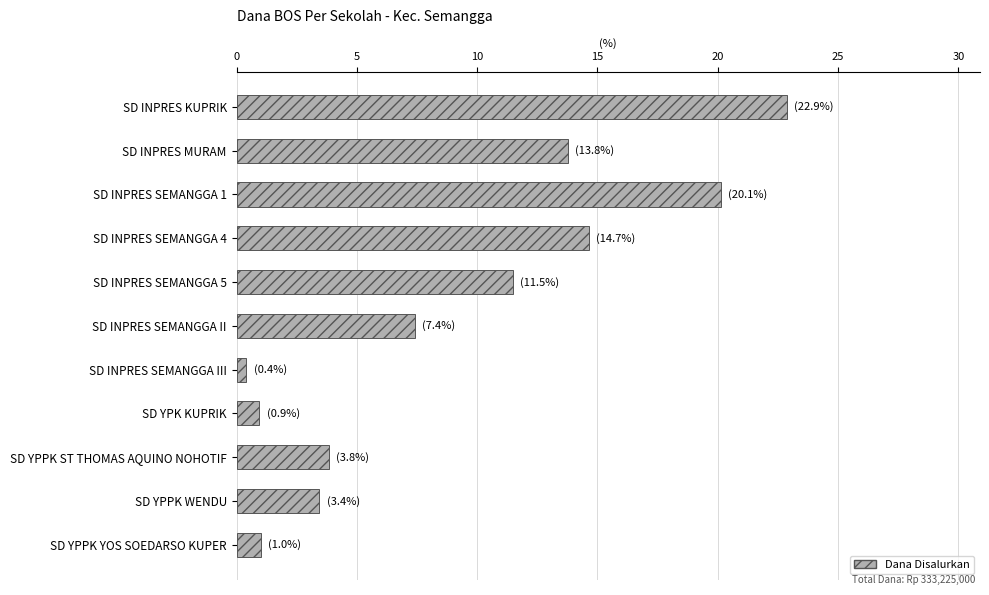

What is the maximum value shown in the chart?

22.9